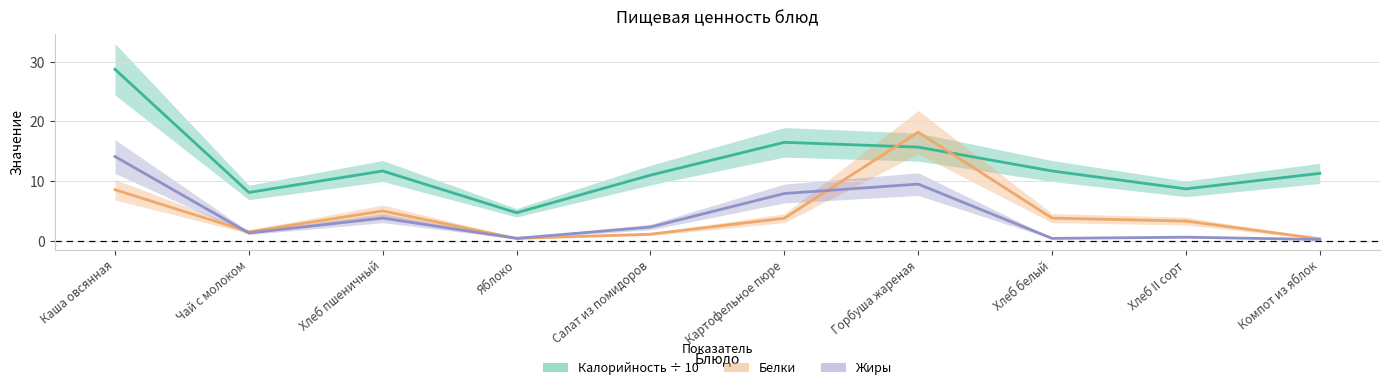

What are all the series names shown in the legend?

Калорийность ÷ 10, Белки, Жиры